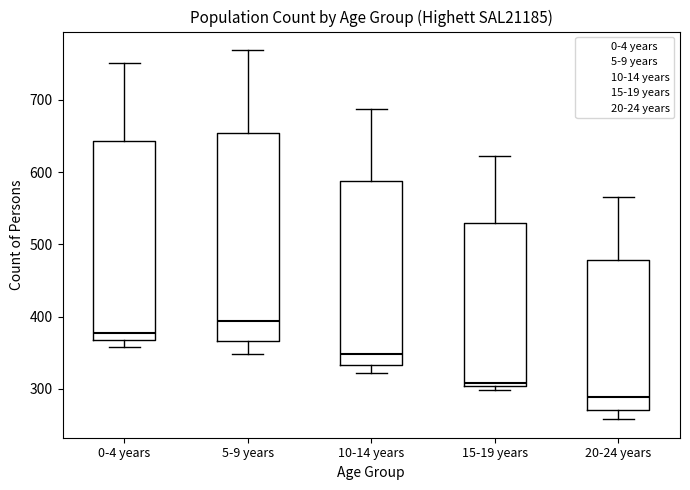

Reading left to right, read every box against the y-axis: the position of its median line, the range the box covers, and the ends of its whiskers. The values are not printed on the chart, so give them approximately, as read against the axis.

0-4 years: median 380, box 370 to 640, whiskers 360 to 750
5-9 years: median 390, box 370 to 650, whiskers 350 to 770
10-14 years: median 350, box 330 to 590, whiskers 320 to 690
15-19 years: median 310, box 300 to 530, whiskers 300 (just below the box's lower edge) to 620
20-24 years: median 290, box 270 to 480, whiskers 260 to 570